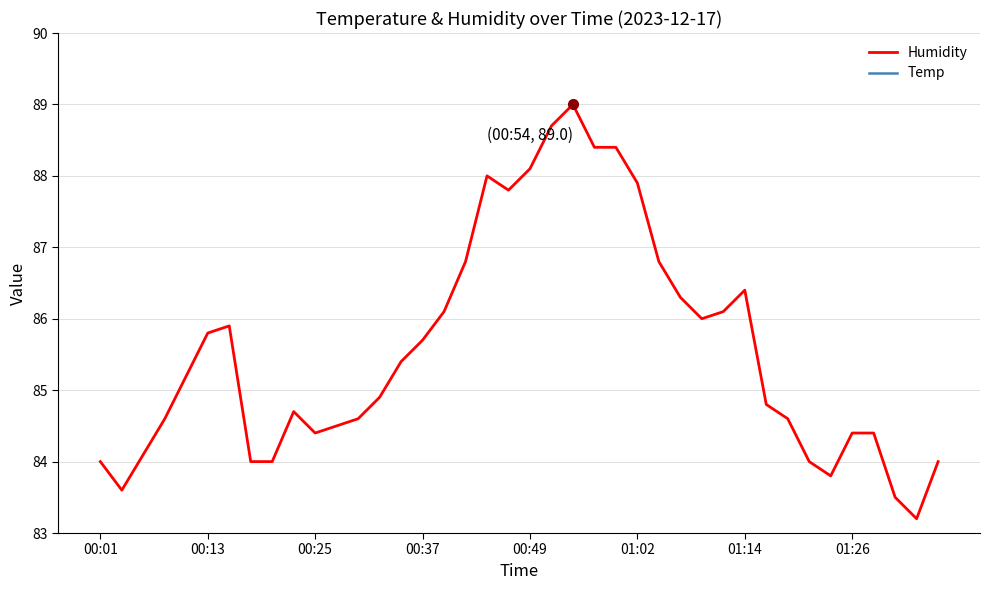

How many series are shown in this chart?

2